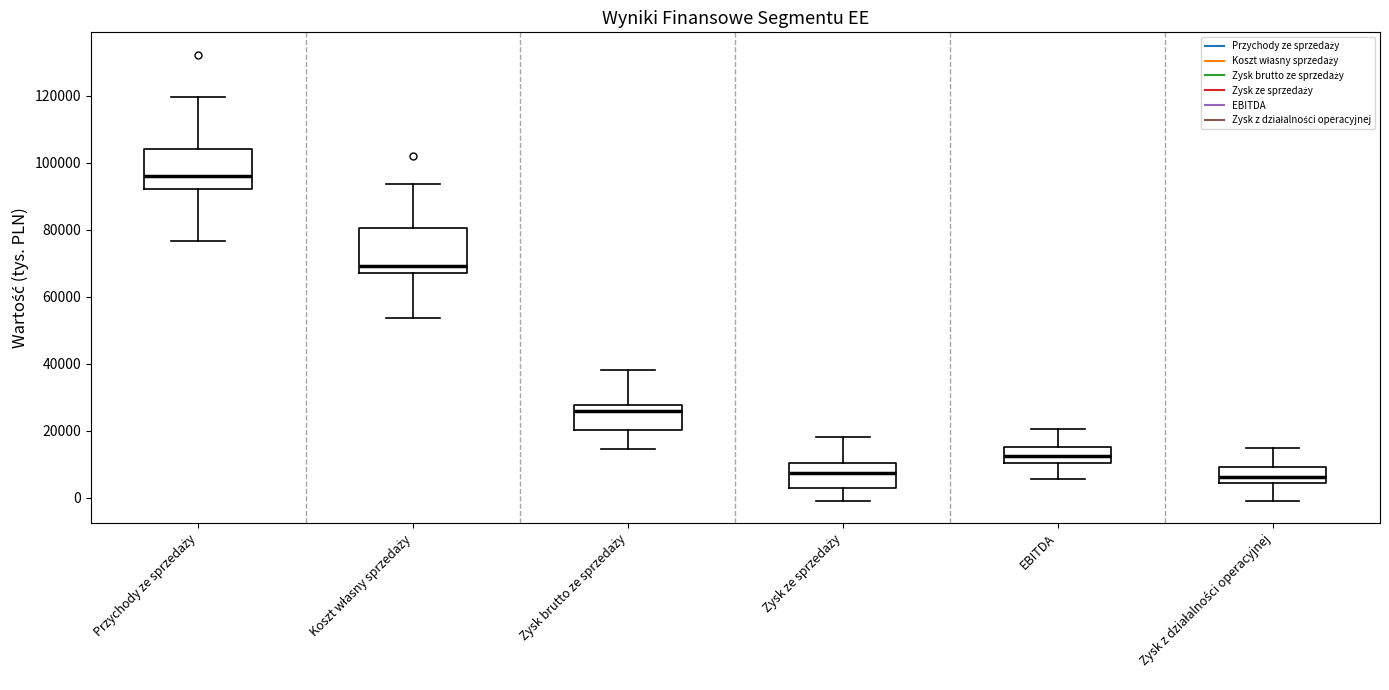

Reading left to right, transcribe this box plot: for each box, give where its median line is, the range the box spans, and where its two whiskers end, as read against the y-axis. The values are not printed on the chart, so give them approximately, as read against the axis.

Przychody ze sprzedaży: median 96000, box 92000 to 104000, whiskers 76000 to 120000
Koszt własny sprzedaży: median 70000, box 68000 to 80000, whiskers 54000 to 94000
Zysk brutto ze sprzedaży: median 26000, box 20000 to 28000, whiskers 14000 to 38000
Zysk ze sprzedaży: median 8000, box 2000 to 10000, whiskers -2000 to 18000
EBITDA: median 12000, box 10000 to 16000, whiskers 6000 to 20000
Zysk z działalności operacyjnej: median 6000, box 4000 to 10000, whiskers -2000 to 14000